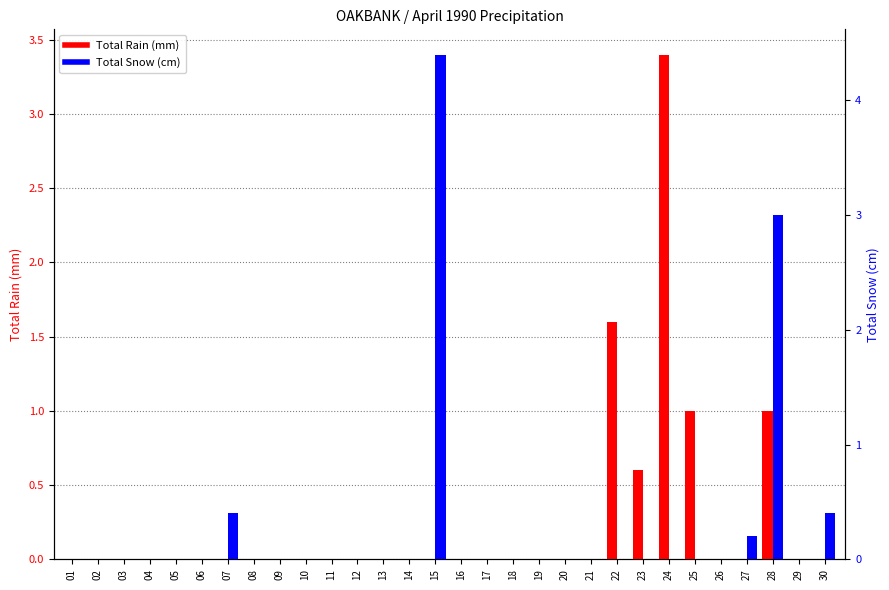

What is the maximum value shown in the chart?

4.4